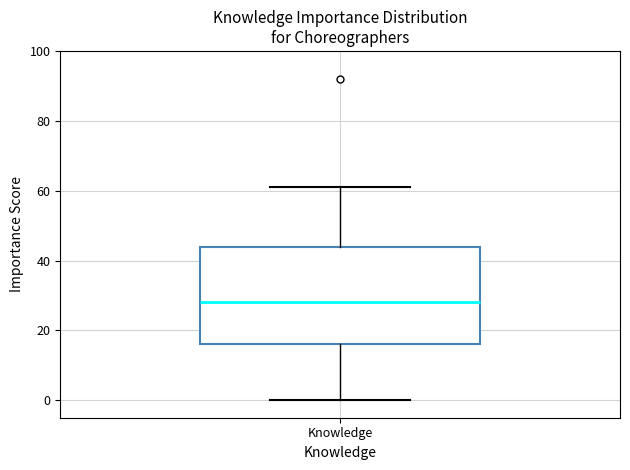

Where is the upper edge of the box for Knowledge on the y-axis? The values are not printed on the chart, so give them approximately, as read against the axis.

44